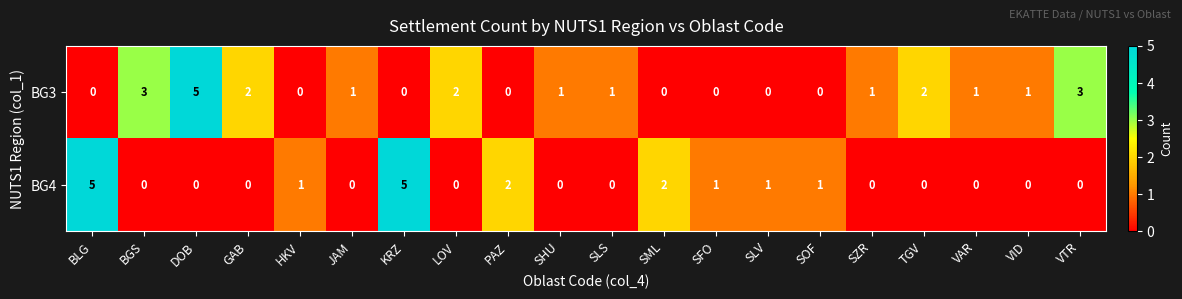

How many values in the BG4 series exceed 0?

8